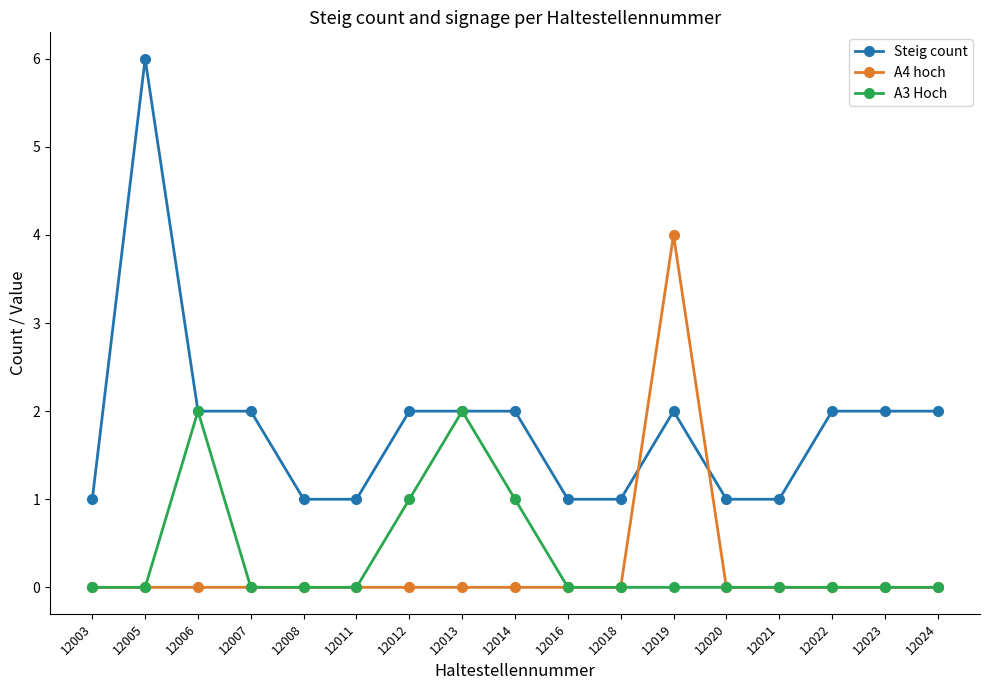

The value of Steig count at 12024 is 0. True or false?

False